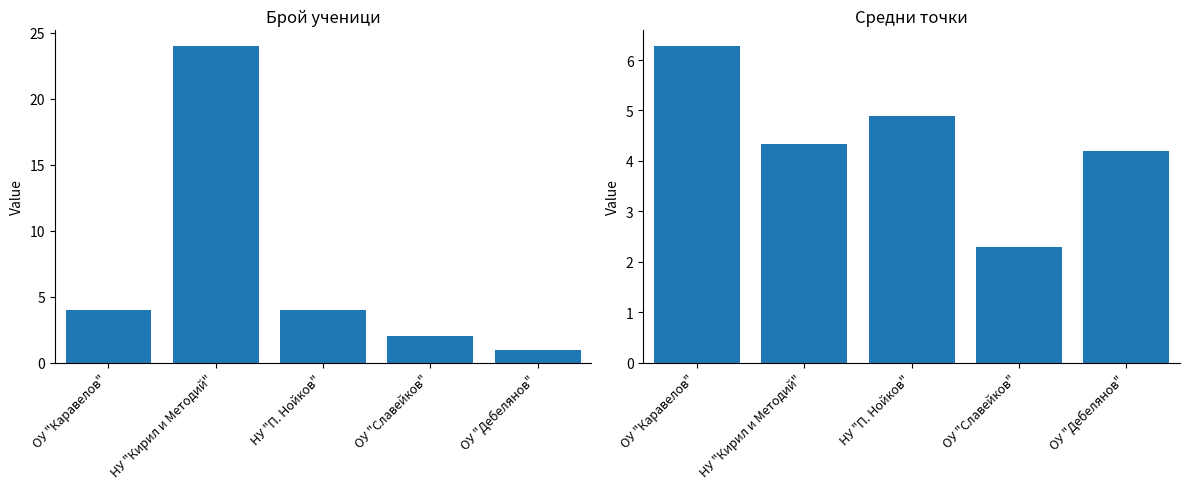

Which category has the highest value across all series?

НУ "Кирил и Методий"